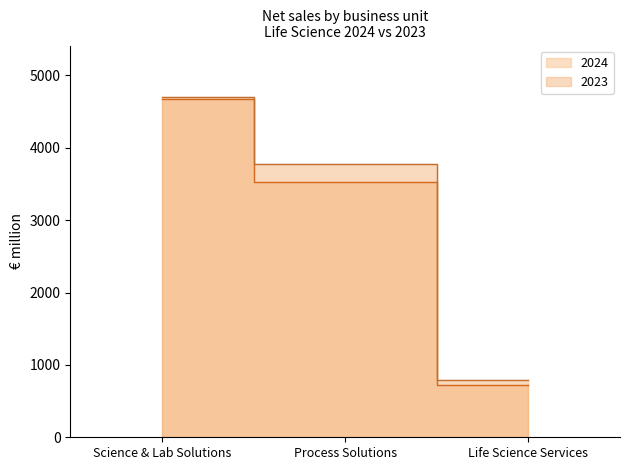

Which has a higher value, Science & Lab Solutions or Life Science Services?

Science & Lab Solutions